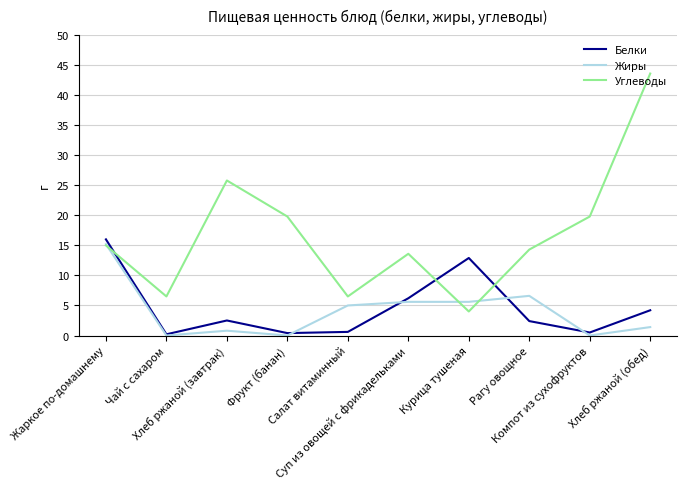

Where is Белки nearest to the value 8?

Суп из овощей с фрикадельками